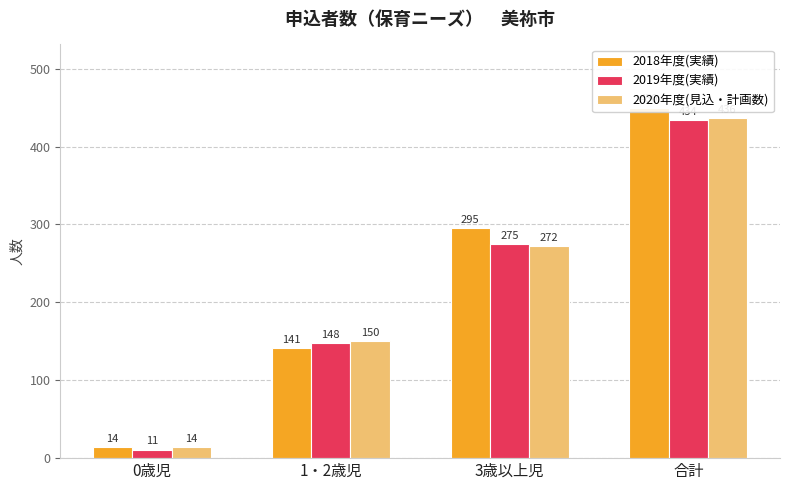

Which label corresponds to the smallest value in the chart?

0歳児